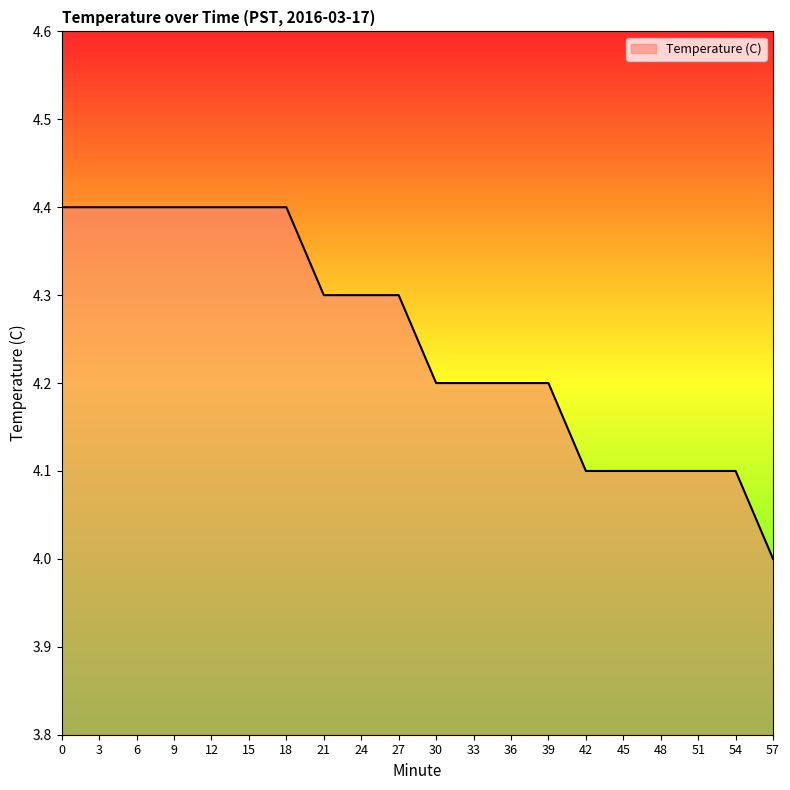

True or false: the data shows 2.6 at 0.

False